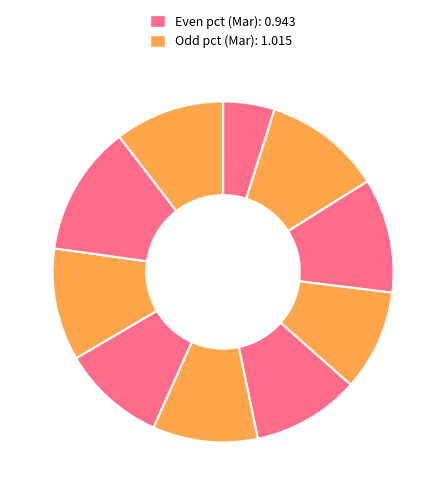

Which category has the smallest portion of the pie?

pct05